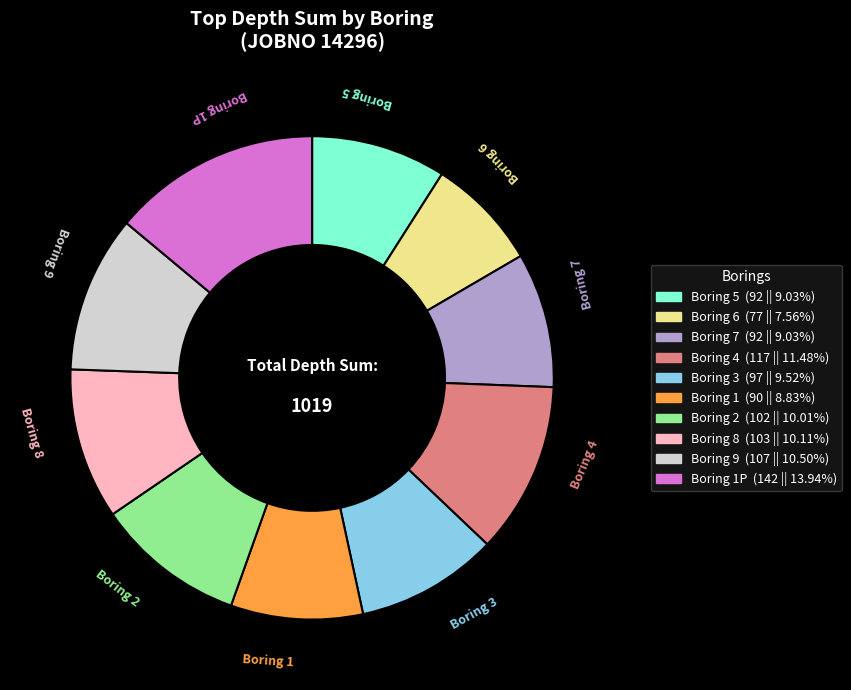

Does any single category account for the majority?

No